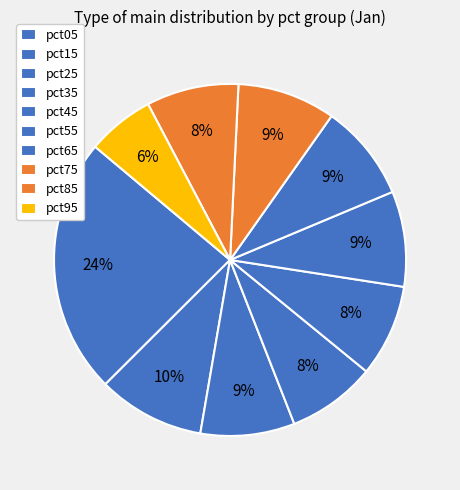

How many slices are in this pie chart?

10